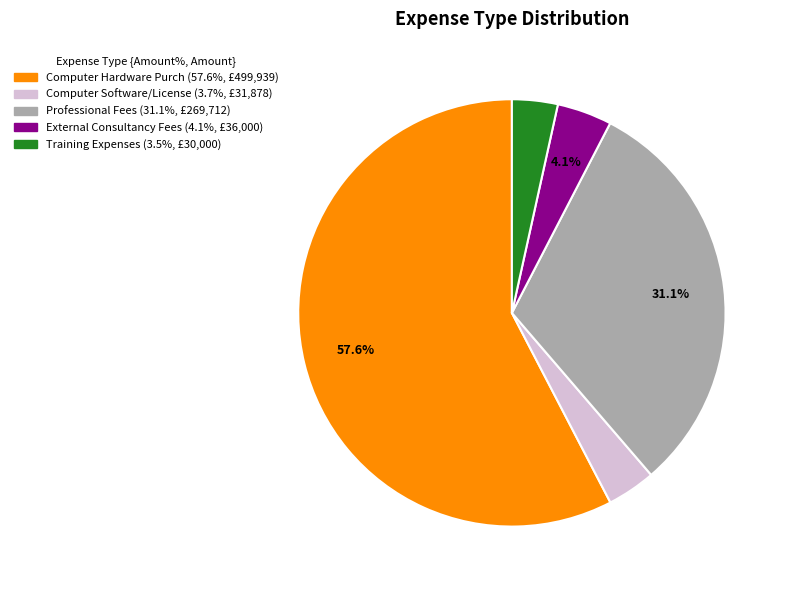

Does any single category account for the majority?

Yes